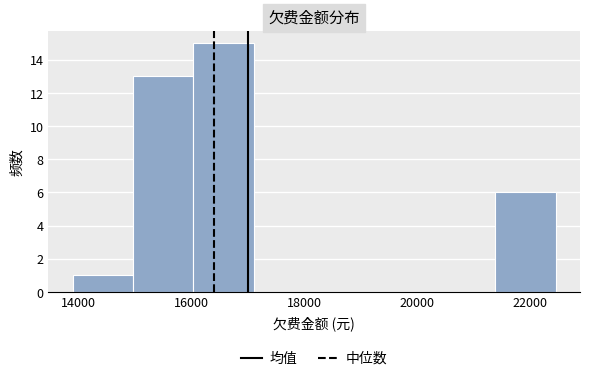

Reading left to right, list every bar in this chart as the range it spans on the x-axis followed by its height. Neither the bar edges nor the heights are printed on the chart, so give them approximately, as read against the axes.

14000 to 15000: 1
15000 to 16000: 13
16000 to 17200: 15
17200 to 18200: 0
18200 to 19200: 0
19200 to 20400: 0
20400 to 21400: 0
21400 to 22400: 6